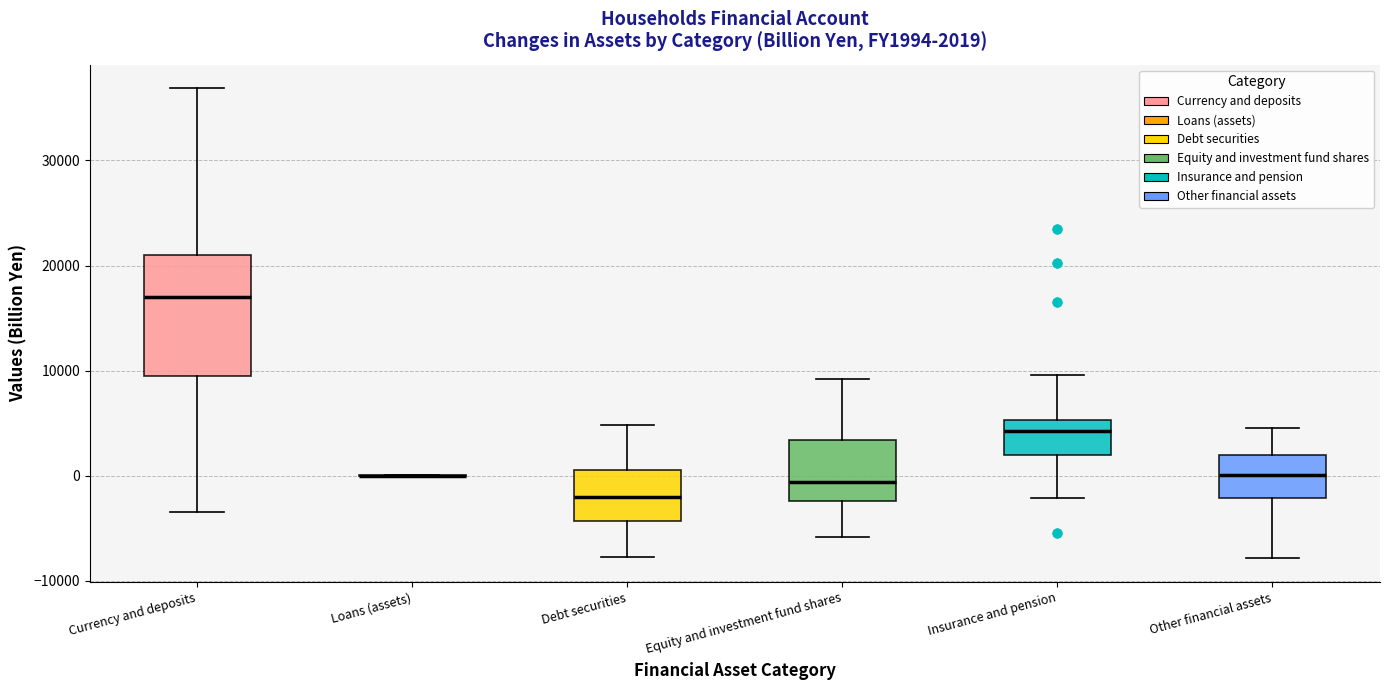

Which box is the tallest, from its lower edge to its upper edge?

Currency and deposits